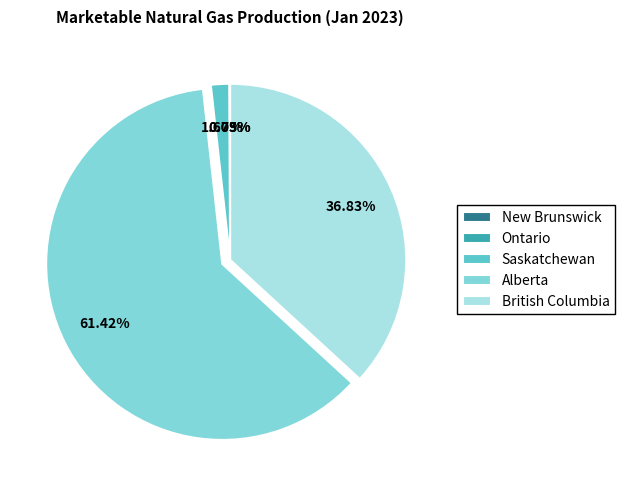

Which slice is the largest?

Alberta